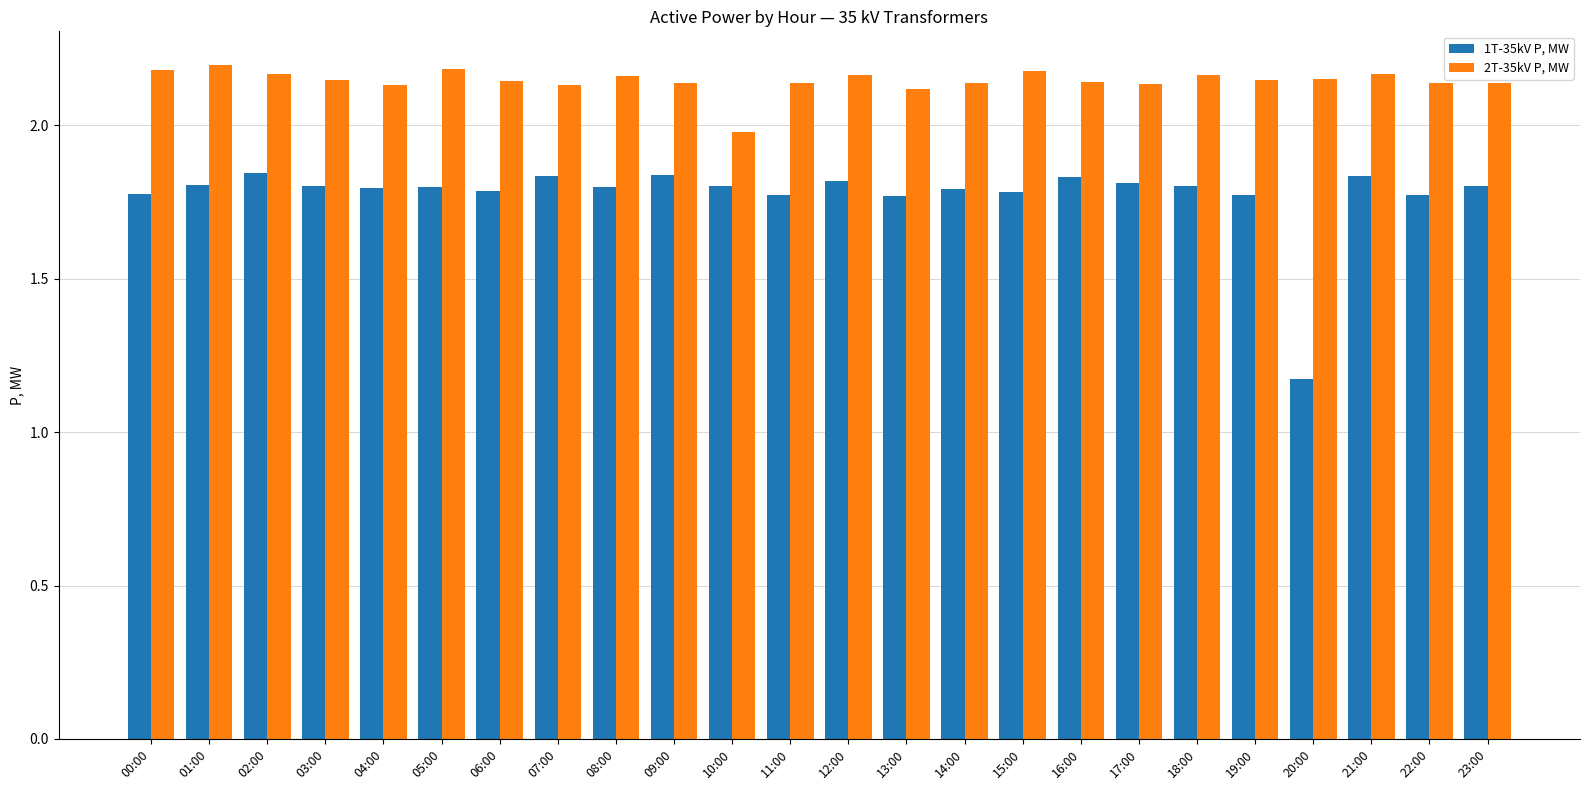

How many data points in 2T-35kV P, MW are above 2?

23